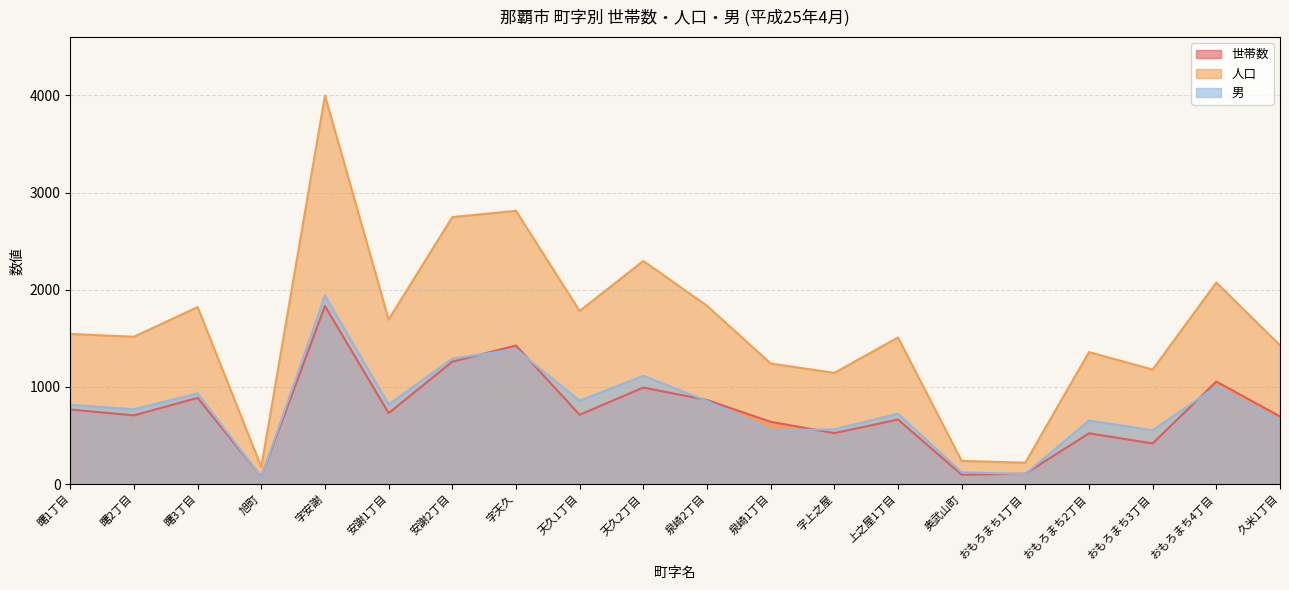

The 男 series shows 122 at 奥武山町. True or false?

True